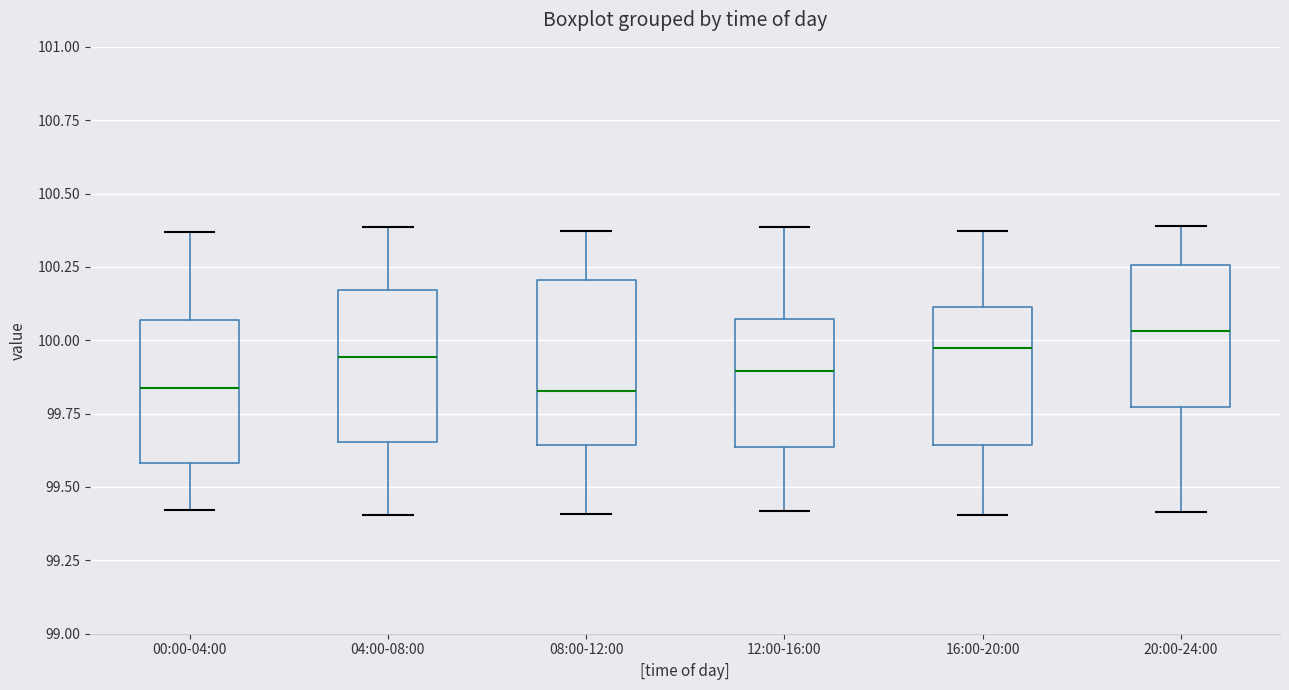

Reading left to right, transcribe this box plot: for each box, give where its median line is, the range the box spans, and where its two whiskers end, as read against the y-axis. The values are not printed on the chart, so give them approximately, as read against the axis.

00:00-04:00: median 99.85, box 99.60 to 100.05, whiskers 99.40 to 100.35
04:00-08:00: median 99.95, box 99.65 to 100.15, whiskers 99.40 to 100.40
08:00-12:00: median 99.85, box 99.65 to 100.20, whiskers 99.40 to 100.35
12:00-16:00: median 99.90, box 99.65 to 100.05, whiskers 99.40 to 100.40
16:00-20:00: median 99.95, box 99.65 to 100.10, whiskers 99.40 to 100.35
20:00-24:00: median 100.05, box 99.75 to 100.25, whiskers 99.40 to 100.40